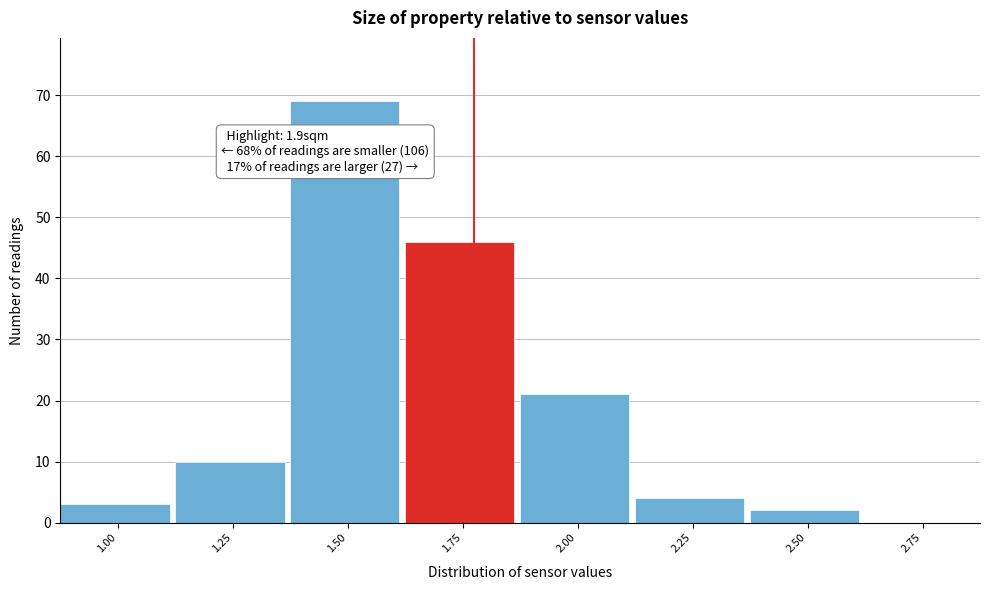

Reading left to right, extract all data points from this chart.

1.00=3	1.25=10	1.50=69	1.75=46	2.00=21	2.25=4	2.50=2	2.75=0